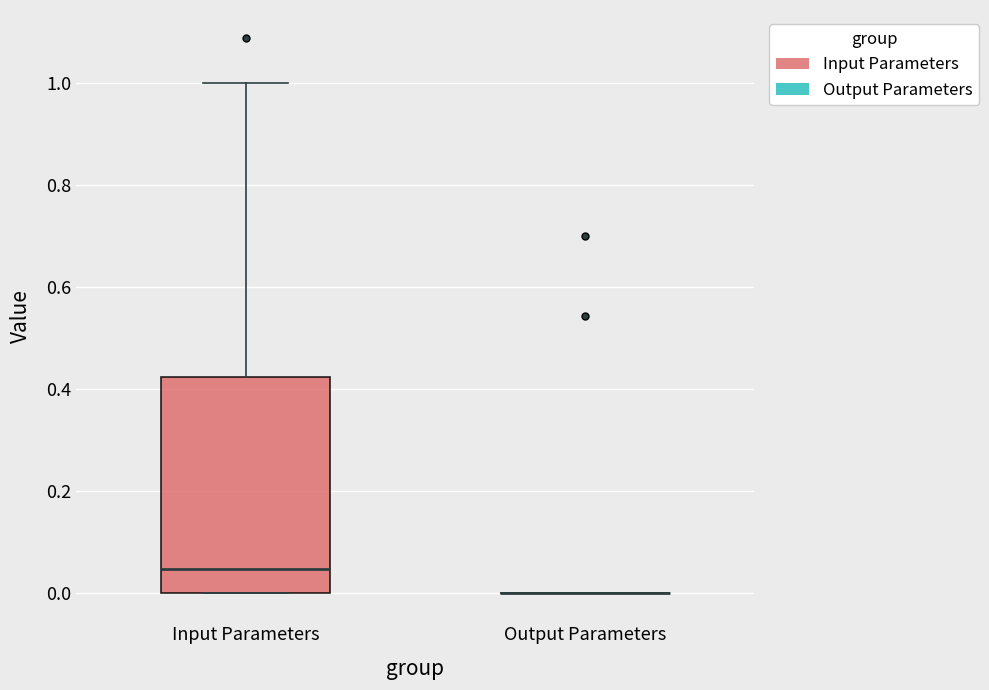

Where does the upper whisker of the box for Input Parameters end on the y-axis? The values are not printed on the chart, so give them approximately, as read against the axis.

1.00